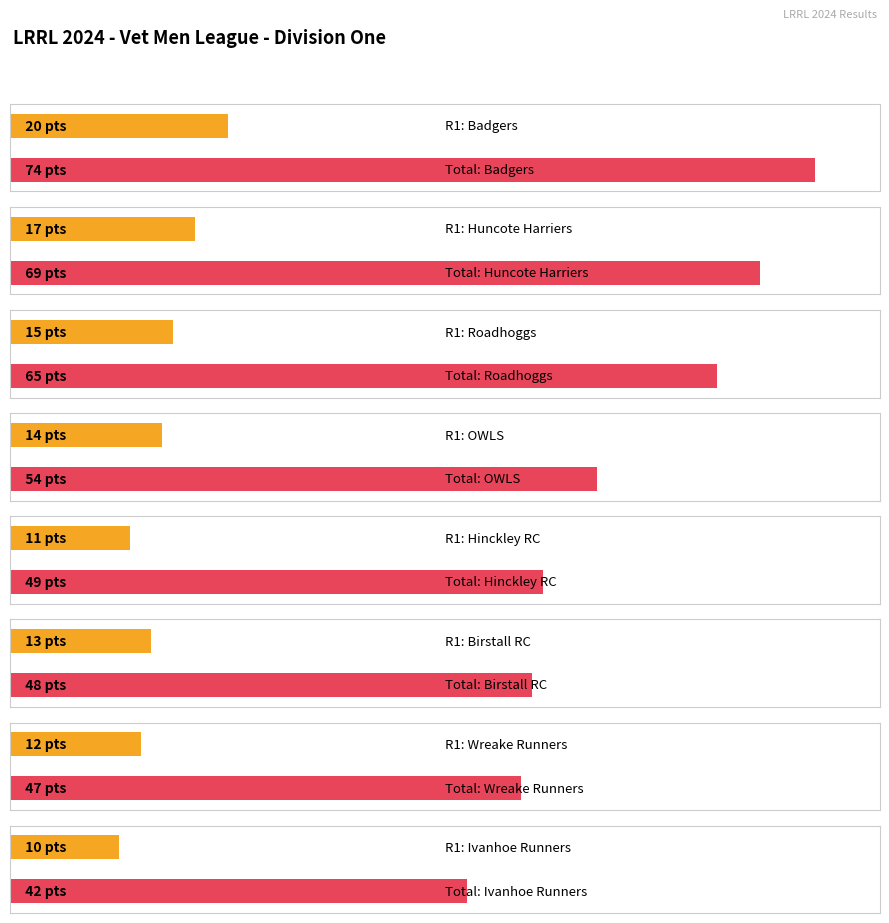

What is the minimum value for Total?

42